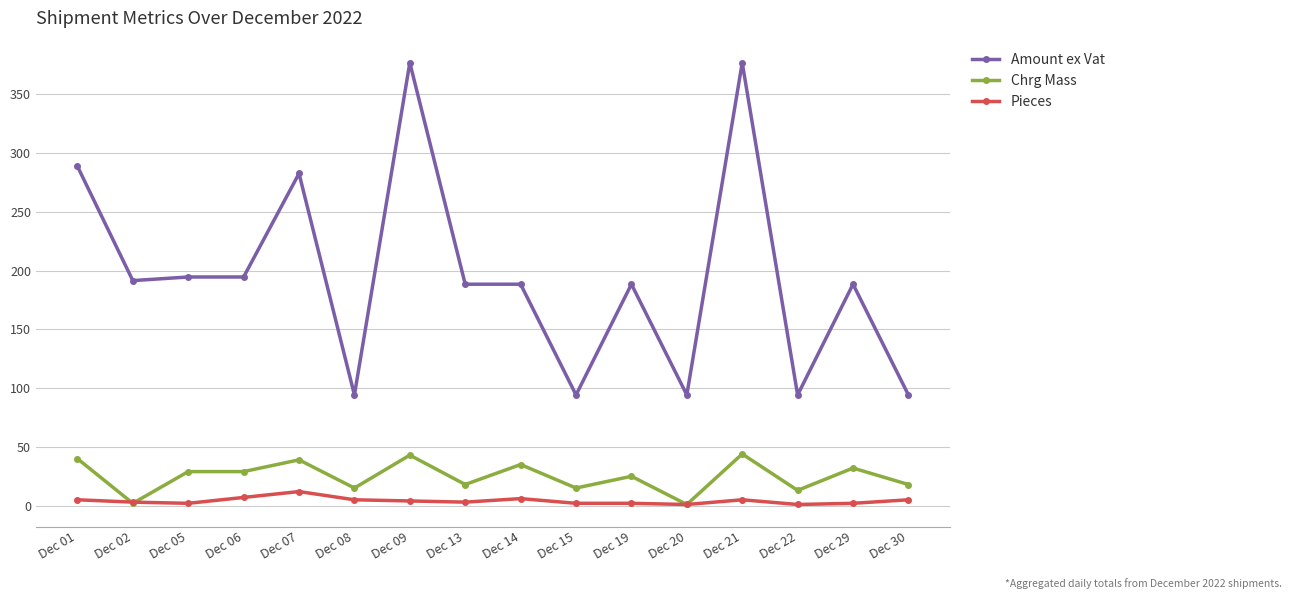

What is the value of the Chrg Mass point at the 13th from the left?

44.0